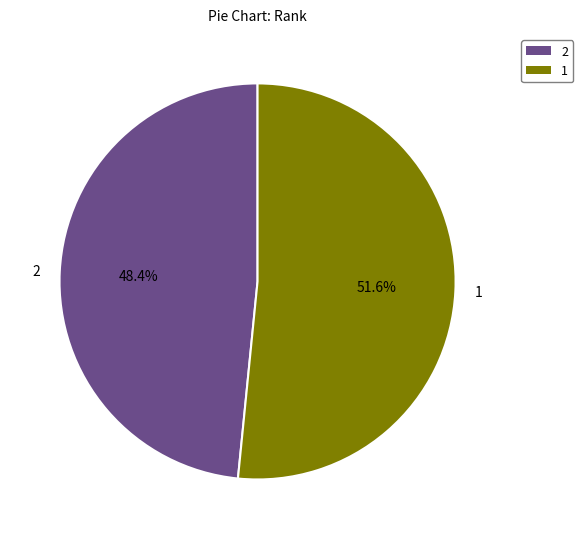

To the nearest percent, what percentage of the pie is 2?

48%